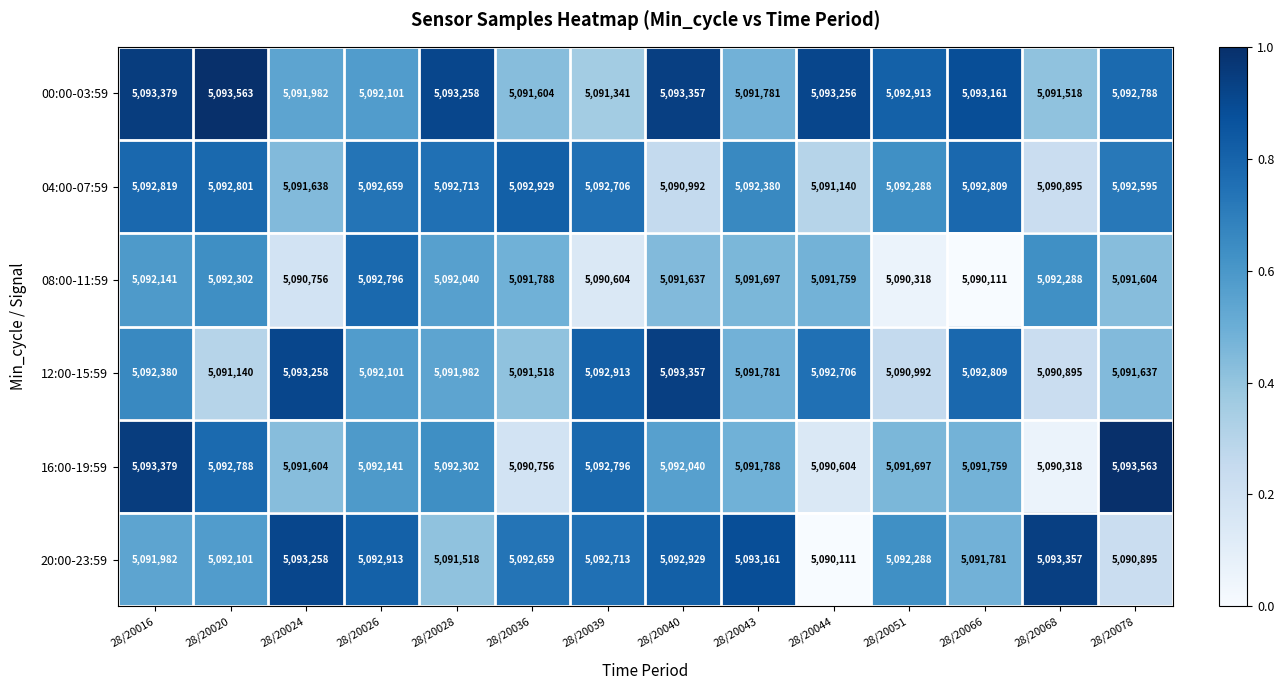

List the labels in order of 12:00-15:59 value, largest first.

28/20040, 28/20024, 28/20039, 28/20066, 28/20044, 28/20016, 28/20026, 28/20028, 28/20043, 28/20078, 28/20036, 28/20020, 28/20051, 28/20068